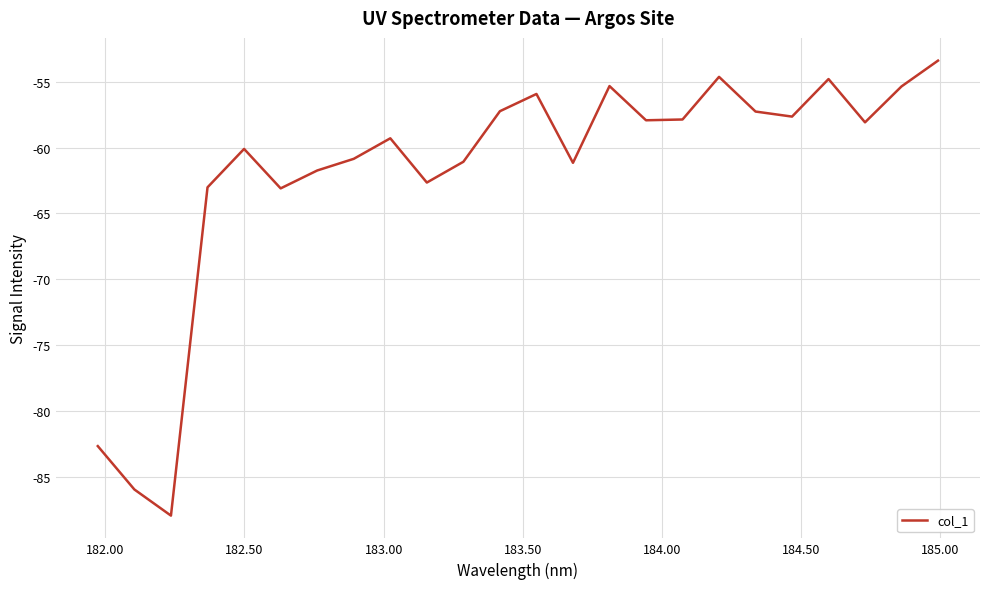

What is the smallest value displayed?

-88.0